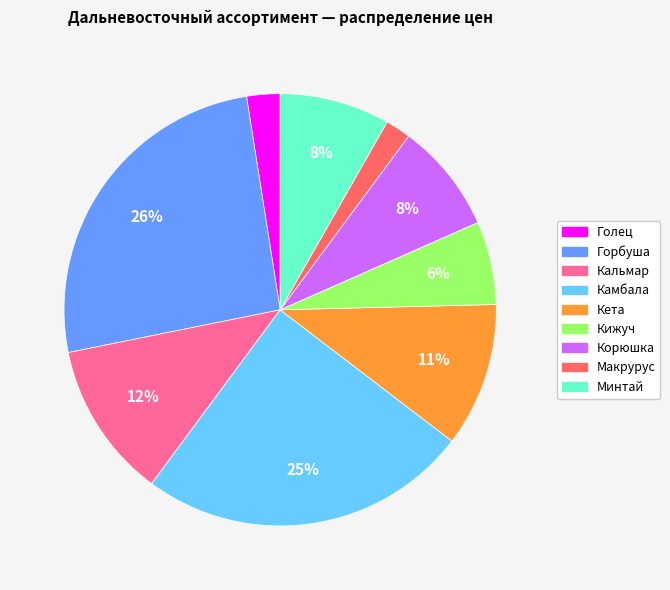

What is the ratio of the value at Корюшка to the value at Камбала?

0.3